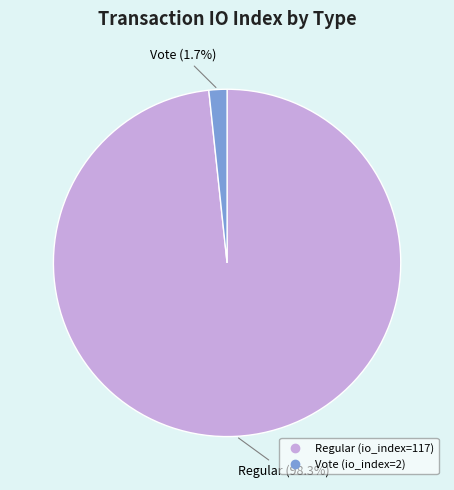

Rank the categories by value from lowest to highest.

Vote (io_index=2), Regular (io_index=117)